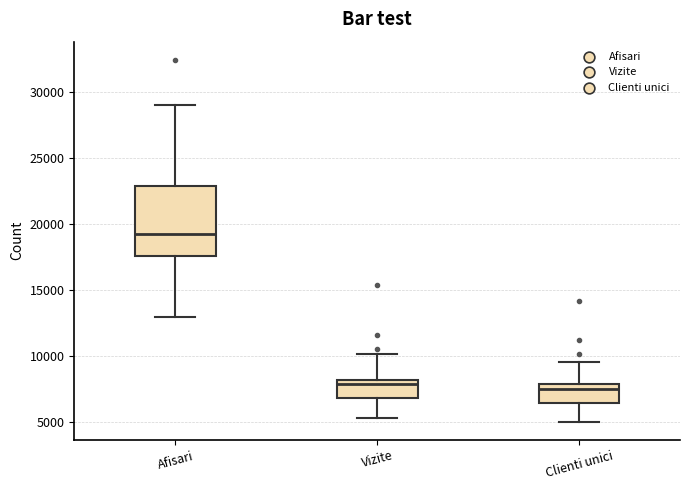

Where does the upper whisker of the box for Vizite end on the y-axis? The values are not printed on the chart, so give them approximately, as read against the axis.

10000